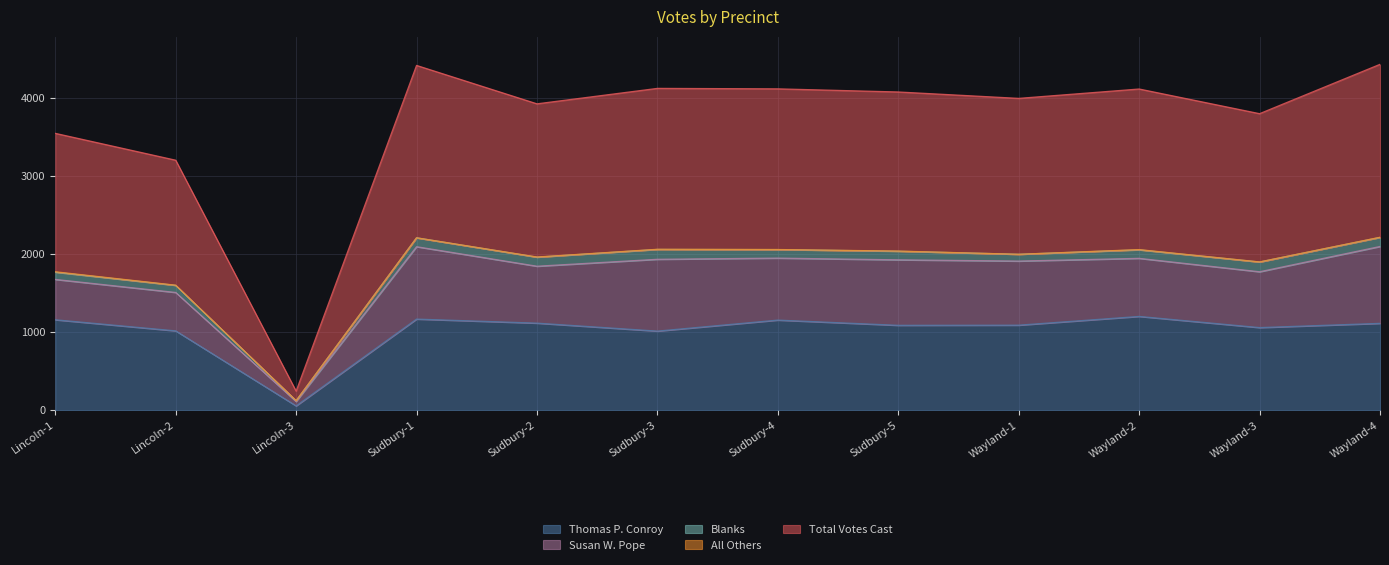

What is the spread (max minus min) of values at Lincoln-3?

122